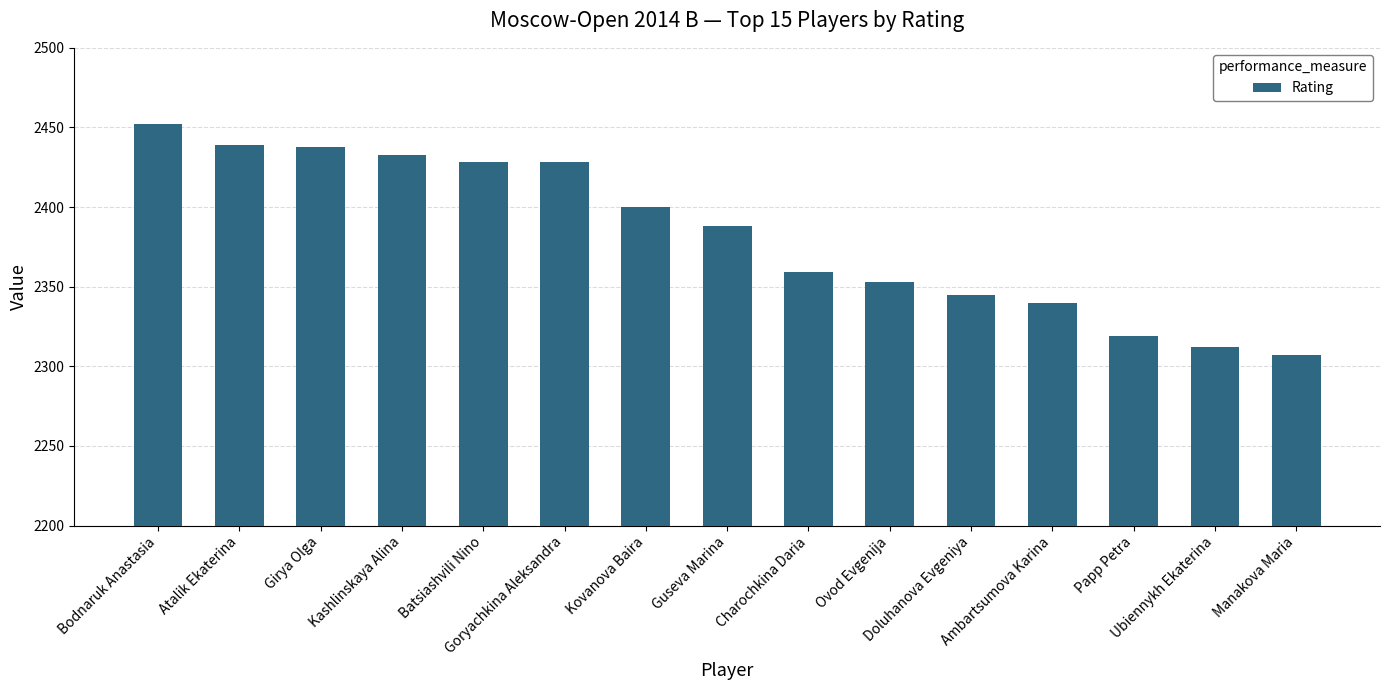

What is the smallest value displayed?

2307